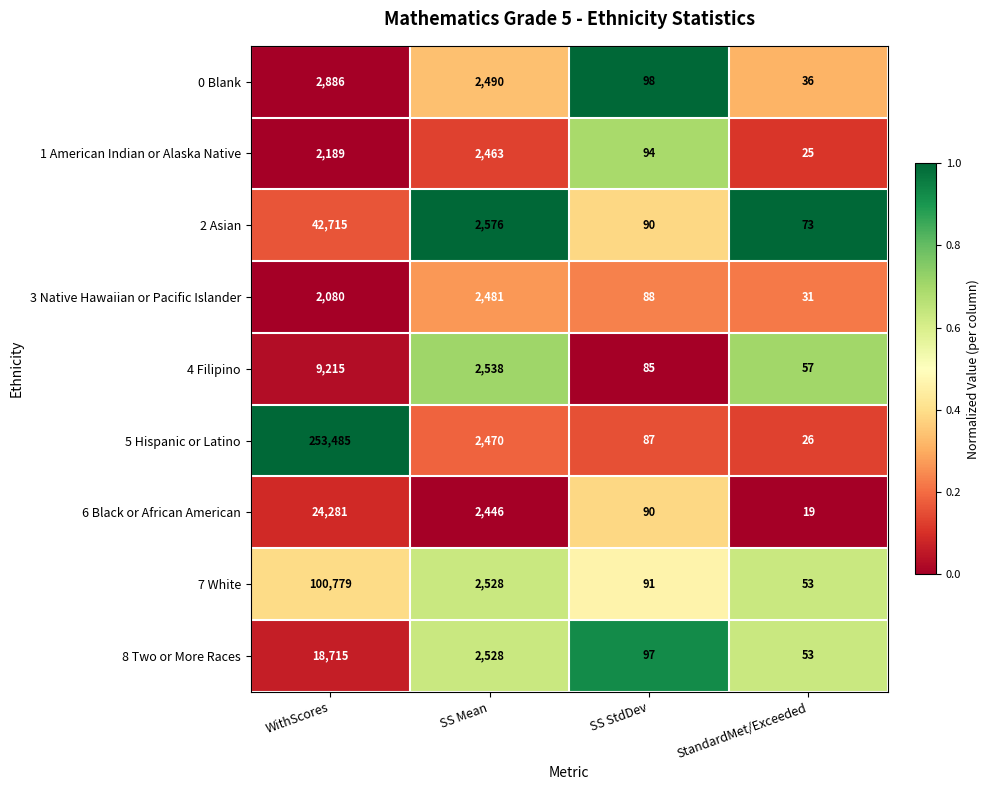

What is the difference between the highest and lowest values at SS Mean?

130